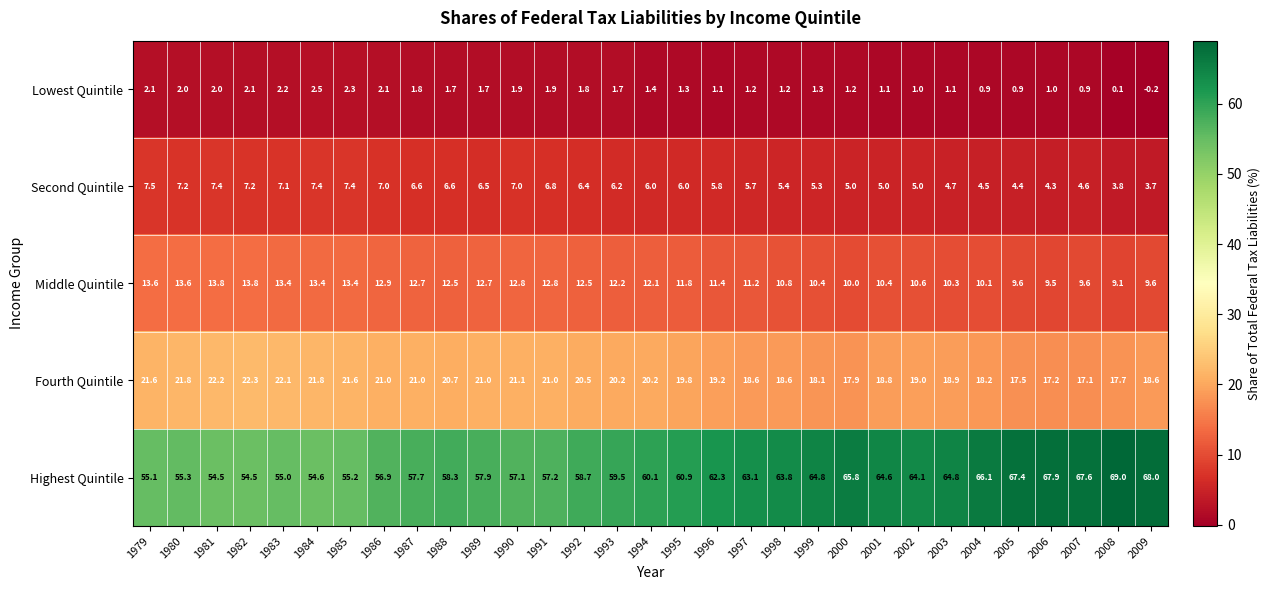

True or false: Fourth Quintile has a value of 17.7 at 2008.

True